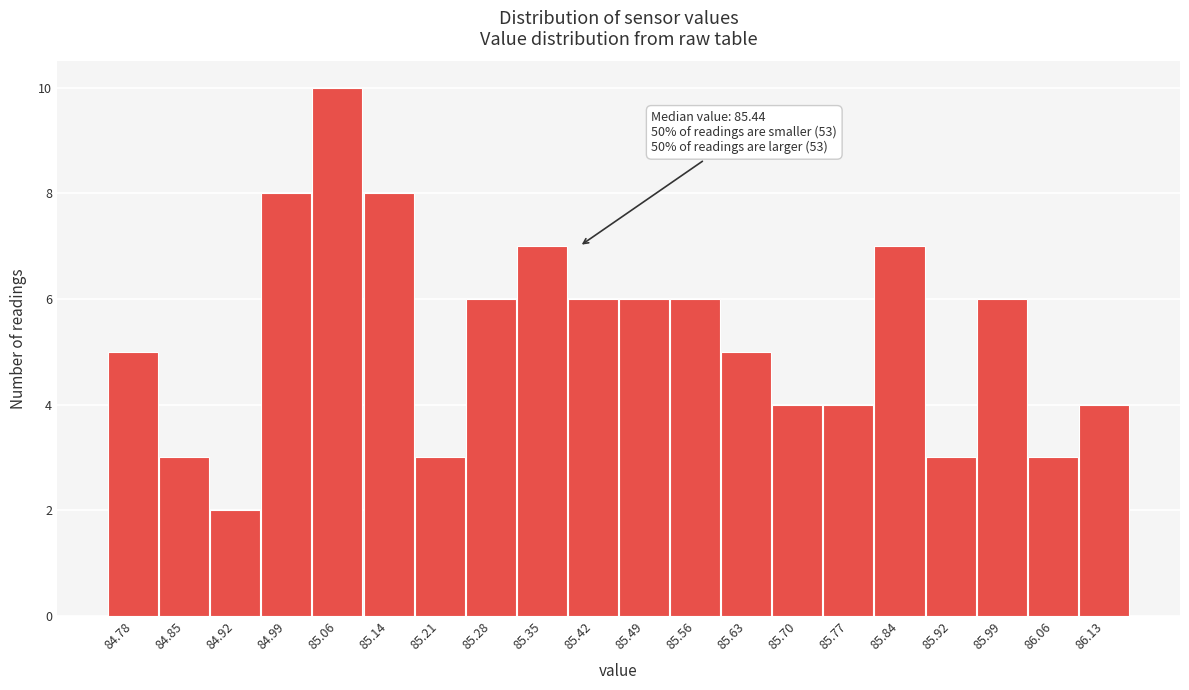

Reading left to right, what are all the values shown in this chart?

84.78=5	84.85=3	84.92=2	84.99=8	85.06=10	85.14=8	85.21=3	85.28=6	85.35=7	85.42=6	85.49=6	85.56=6	85.63=5	85.70=4	85.77=4	85.84=7	85.92=3	85.99=6	86.06=3	86.13=4